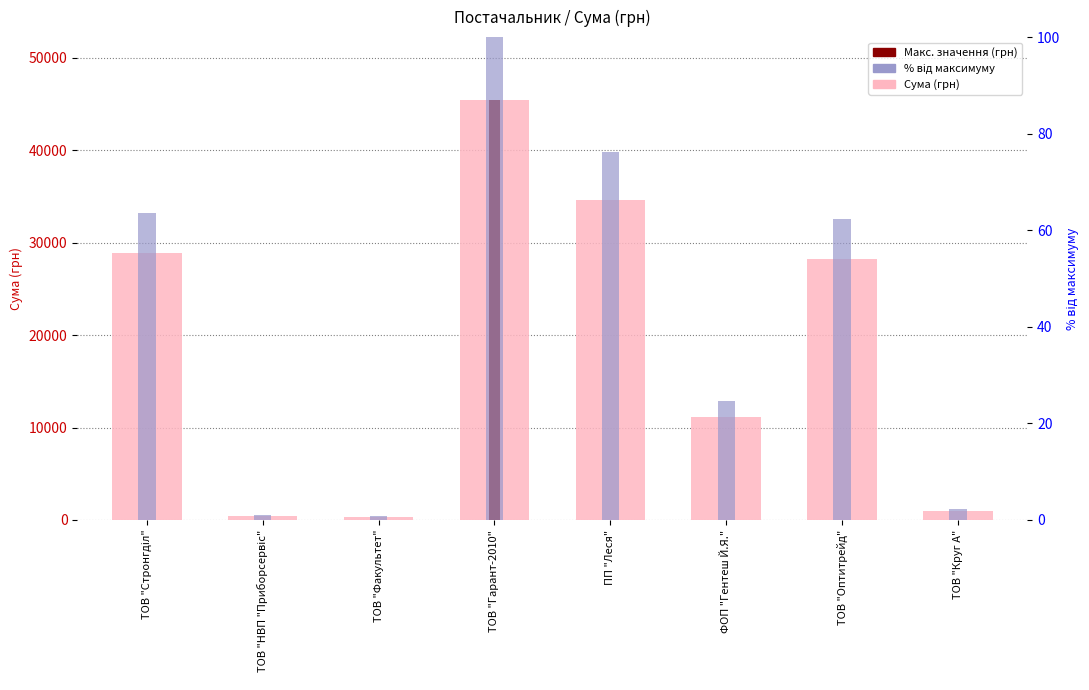

What is the label of the 2nd bar from the left?

ТОВ "НВП "Приборсервіс"